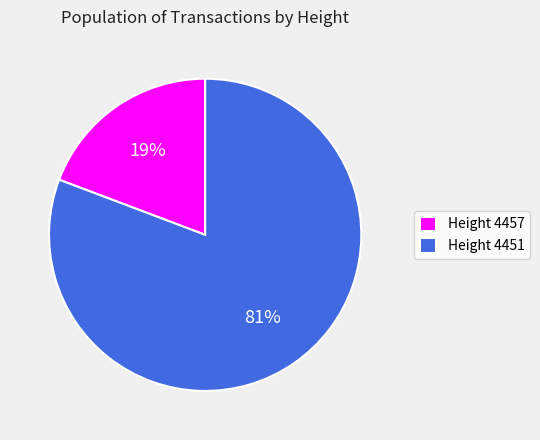

Which has a higher value, Height 4457 or Height 4451?

Height 4451